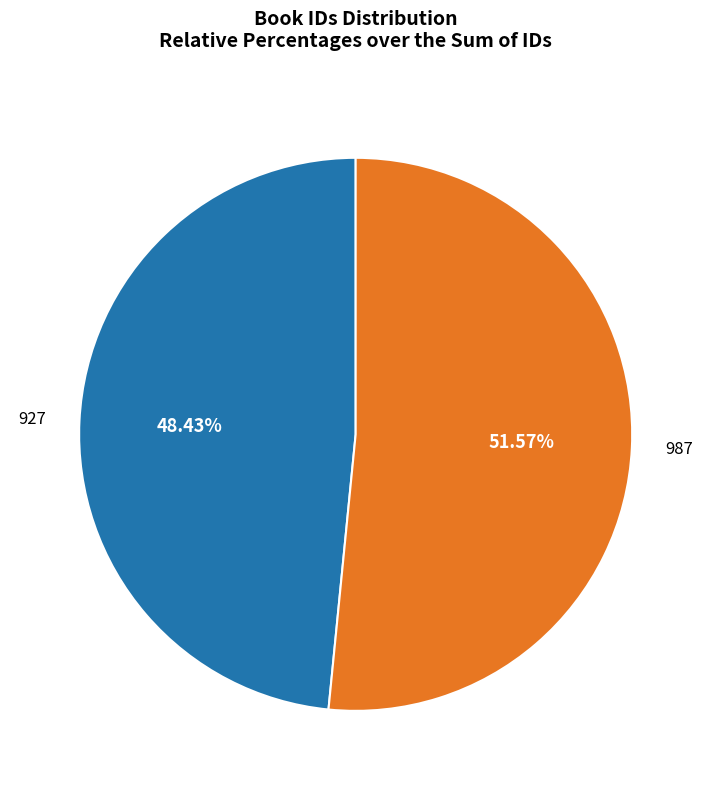

Count the number of slices in the pie.

2